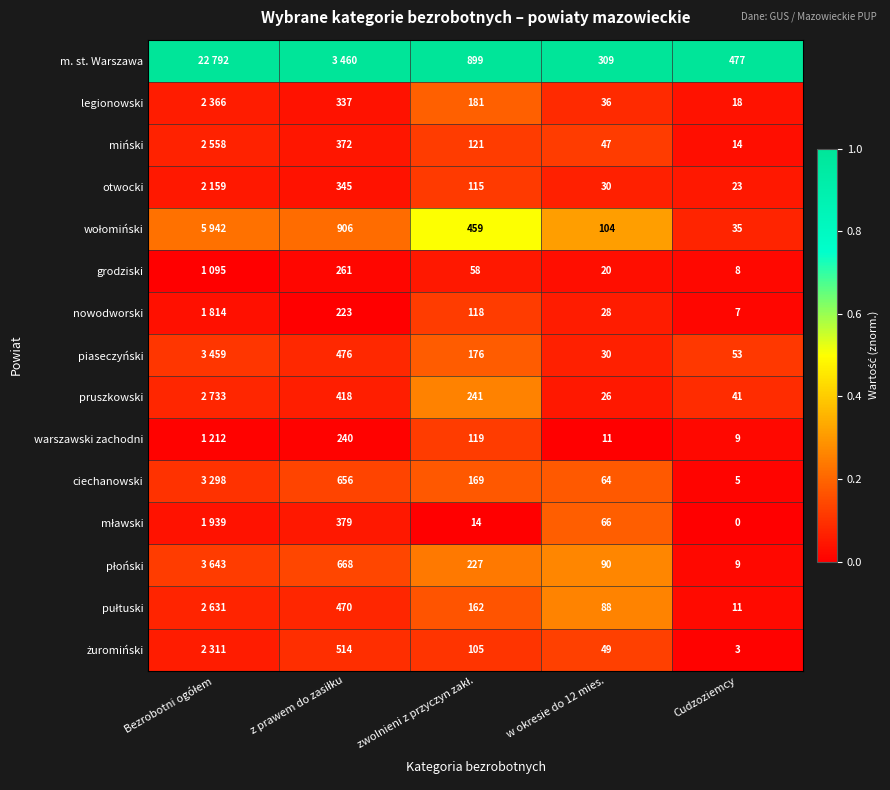

Is the value of m. st. Warszawa at Cudzoziemcy greater than the value of warszawski zachodni at Cudzoziemcy?

Yes